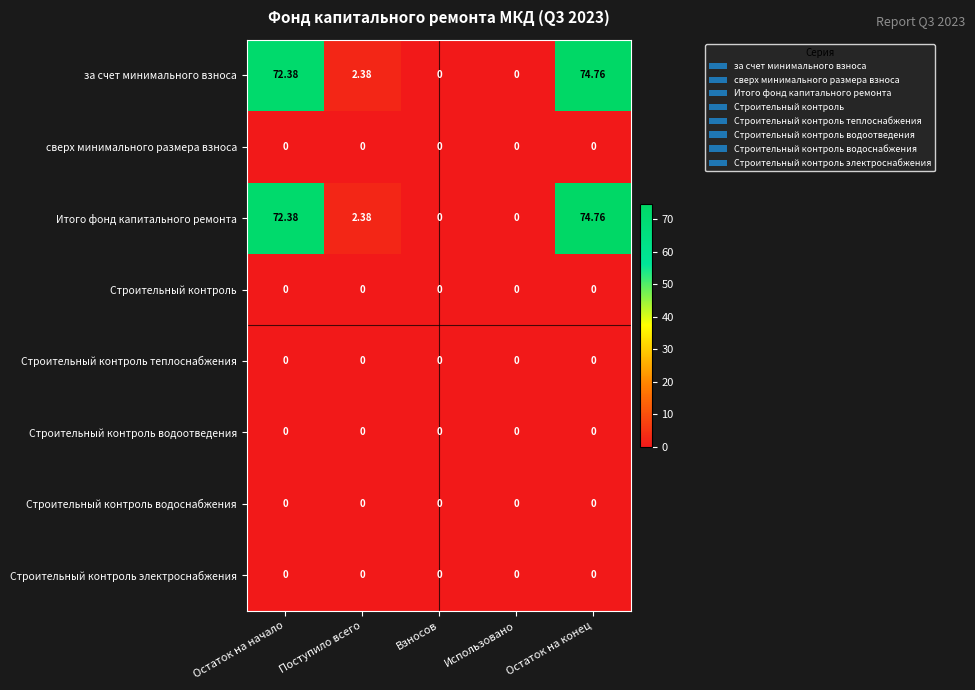

At which label does Итого фонд капитального ремонта first exceed 2?

Остаток на начало